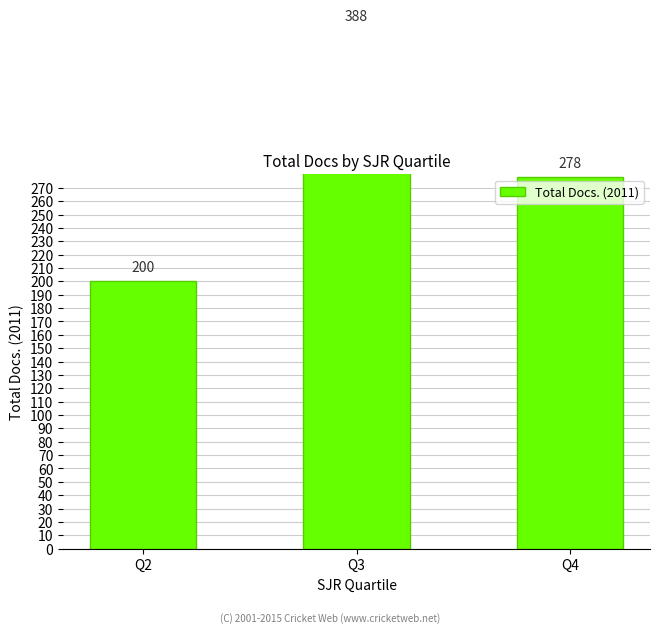

List the labels in order of value, largest first.

Q3, Q4, Q2